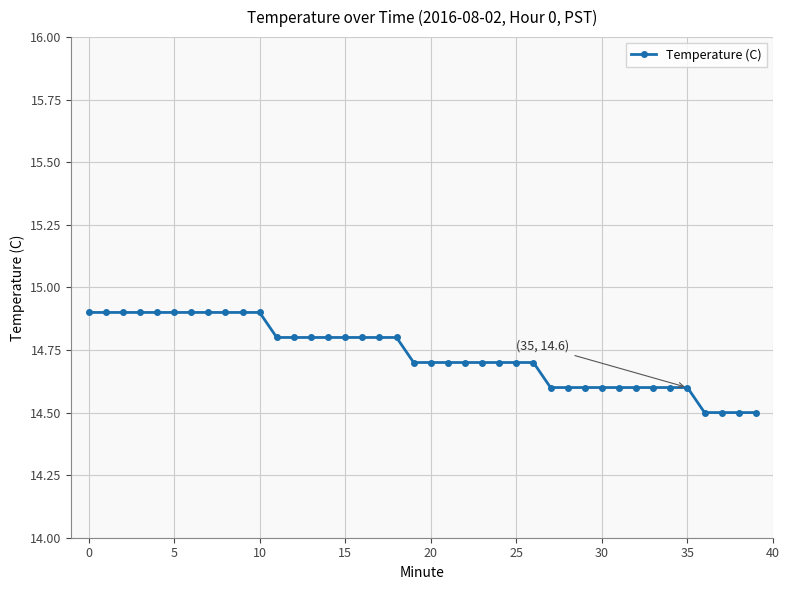

How many lines are shown in the chart?

1